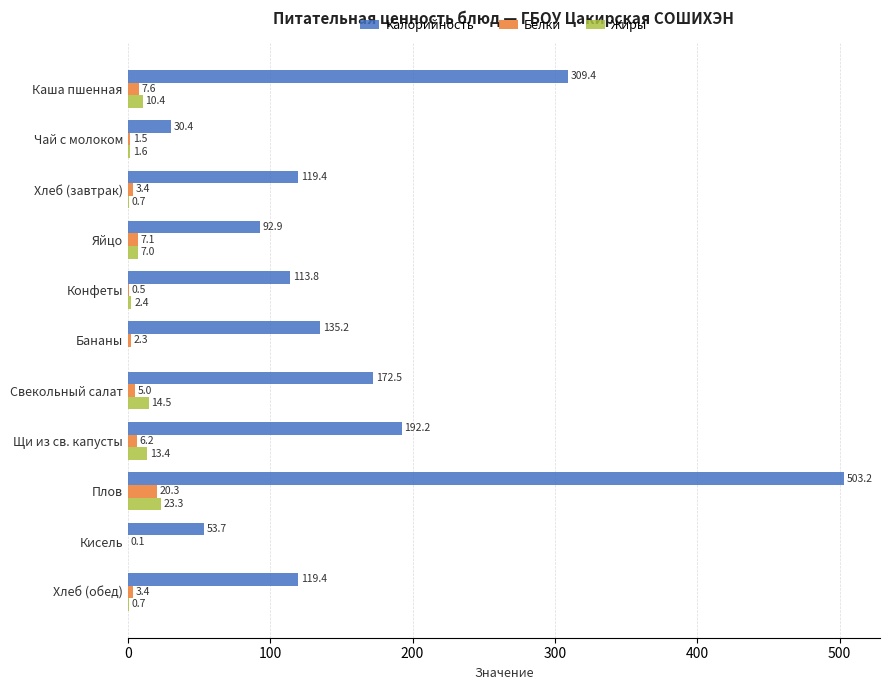

The Калорийность series shows 119.4 at Хлеб (завтрак). True or false?

True